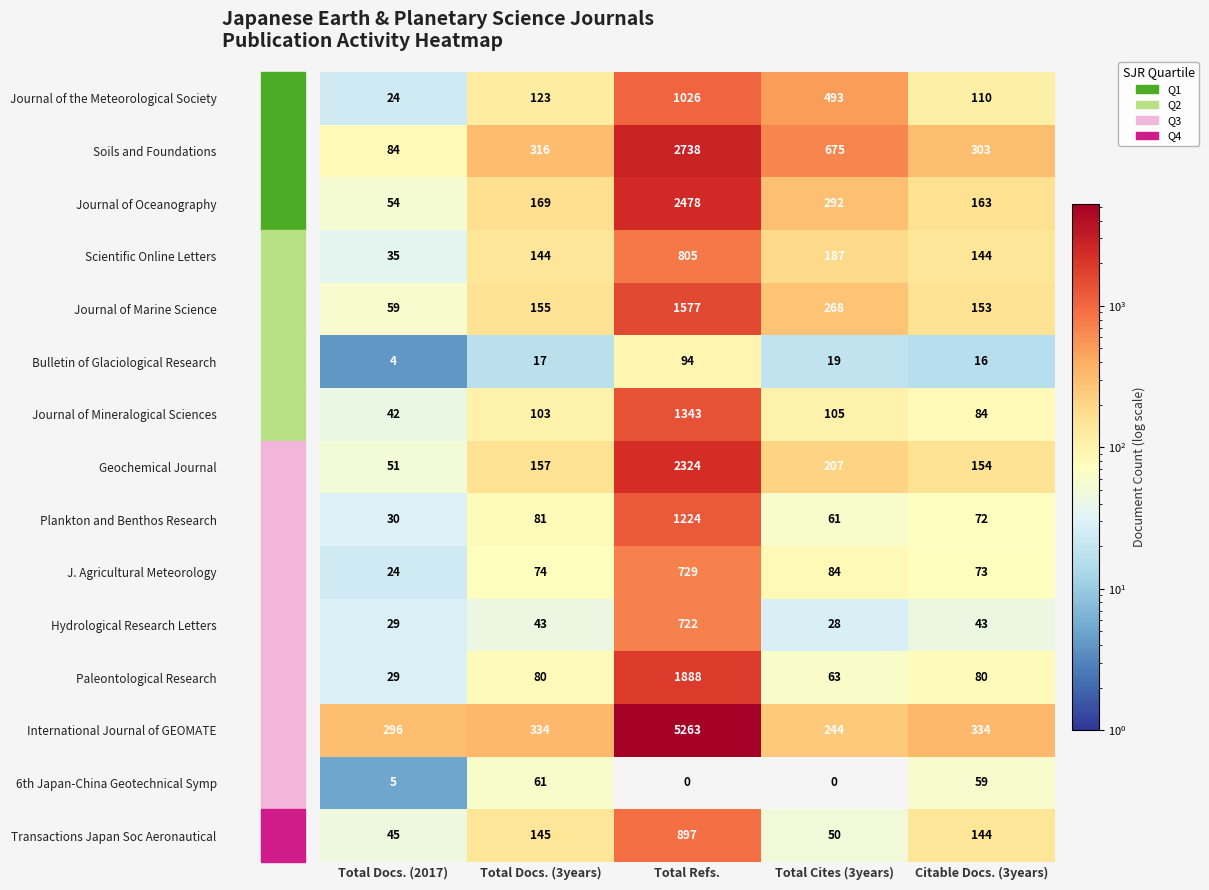

At which label is 6th Japan-China Geotechnical Symp closest to 30?

Total Docs. (2017)